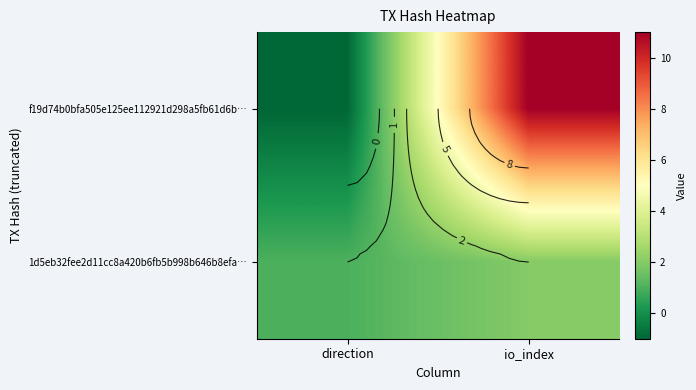

How many values in the f19d74b0bfa505e125ee112921d298a5fb61d6b… series are below 11?

1